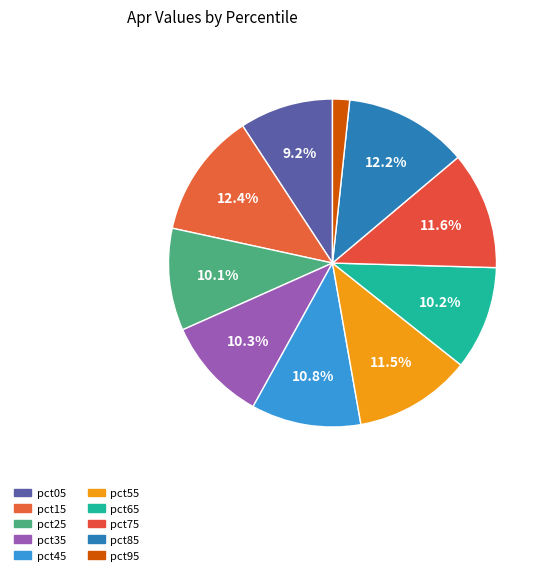

How many slices are in this pie chart?

10